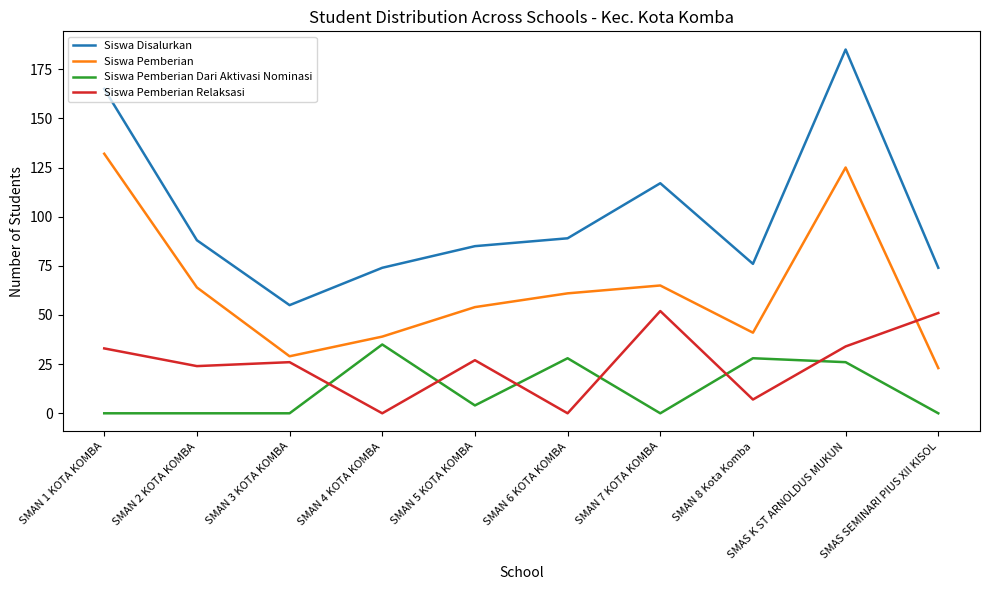

What is the average value of the Siswa Pemberian series?

63